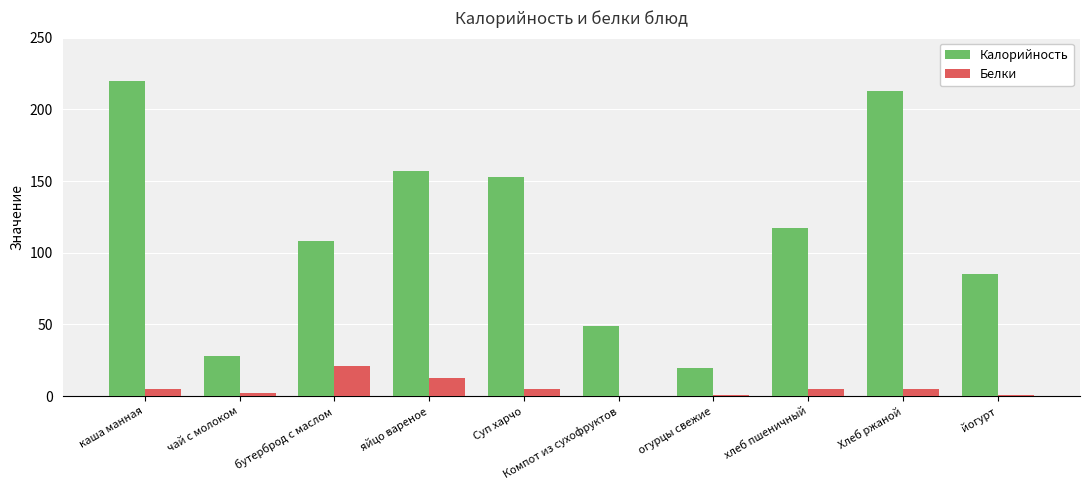

Which series changed the most between Суп харчо and йогурт?

Калорийность